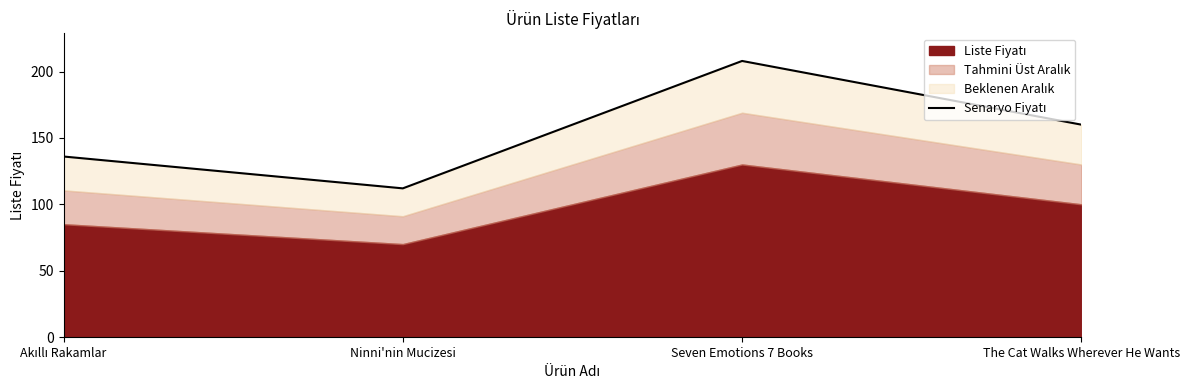

Is it true that the value at Seven Emotions 7 Books is 208?

True